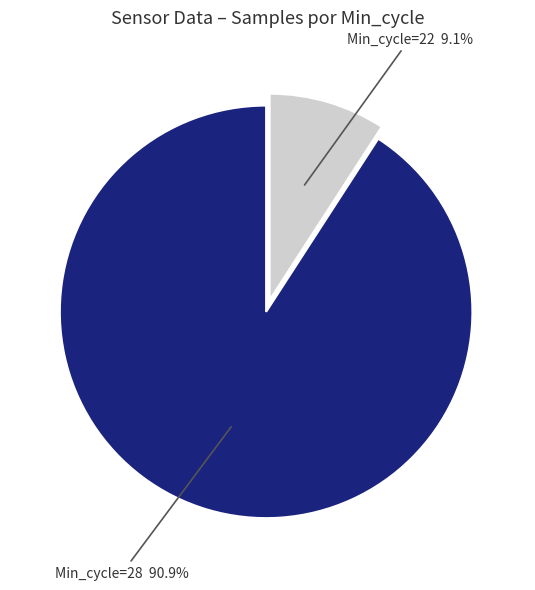

Is there a majority slice in this chart?

Yes